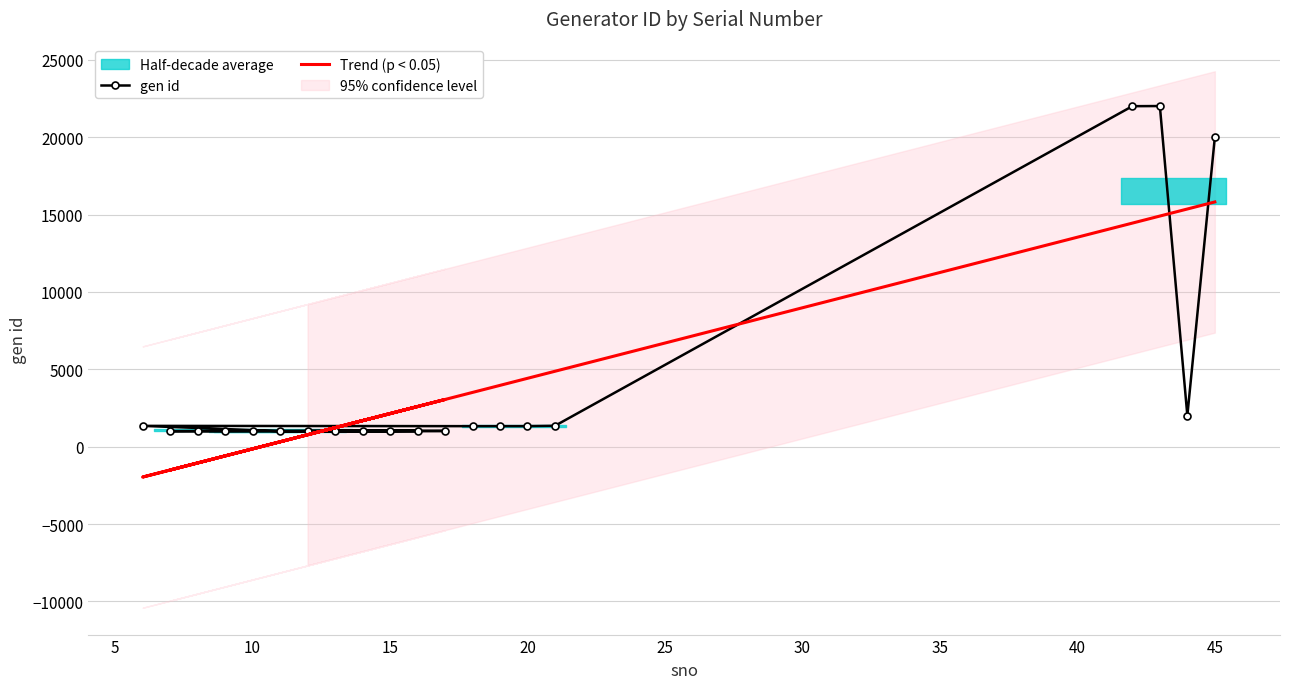

How many values in the Trend (p < 0.05) series are below 2595?

10